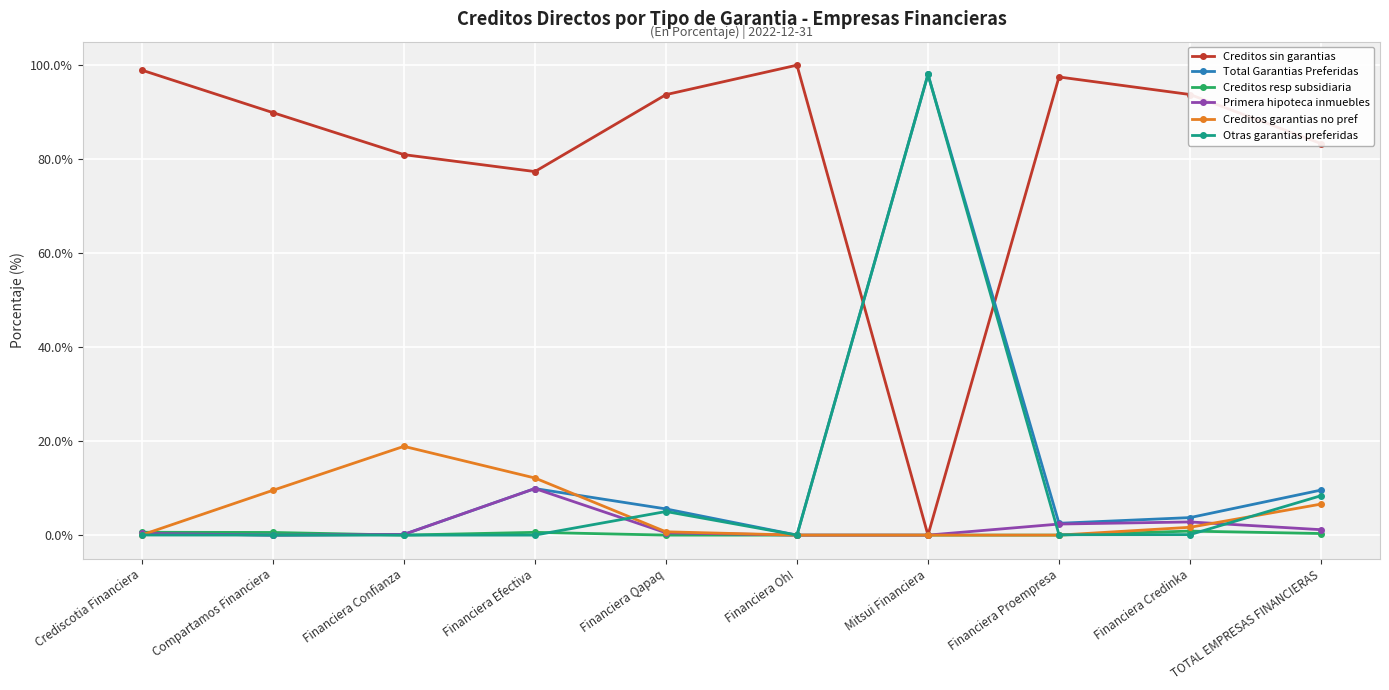

Is this an area chart (filled region under the line)?

No